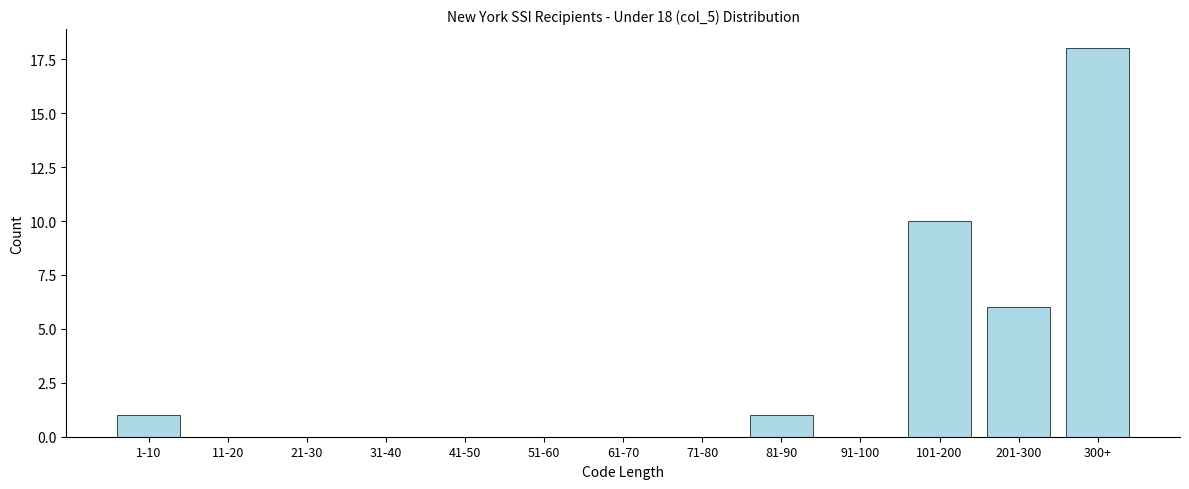

Reading left to right, what are all the values shown in this chart?

1-10=1	11-20=0	21-30=0	31-40=0	41-50=0	51-60=0	61-70=0	71-80=0	81-90=1	91-100=0	101-200=10	201-300=6	300+=18